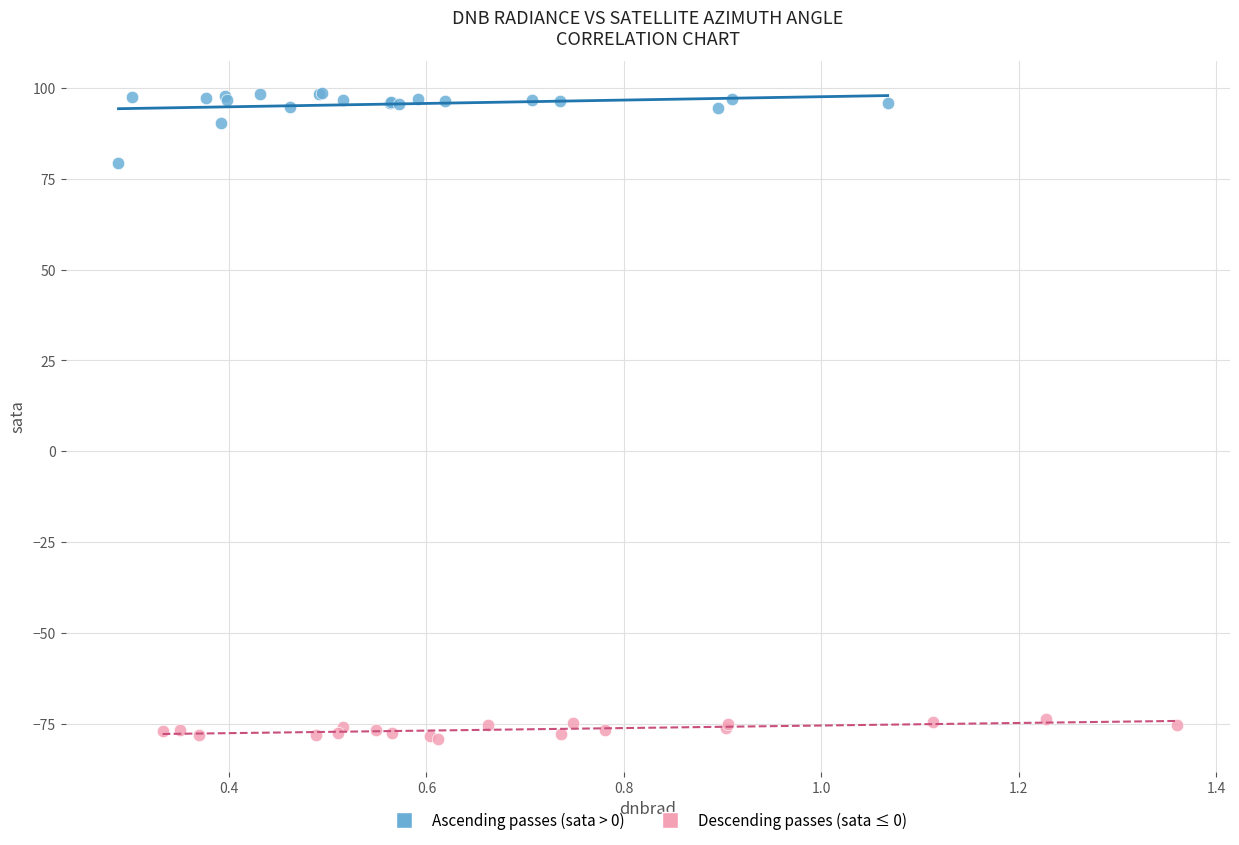

Which series reaches the maximum Y coordinate?

Ascending passes (sata > 0)